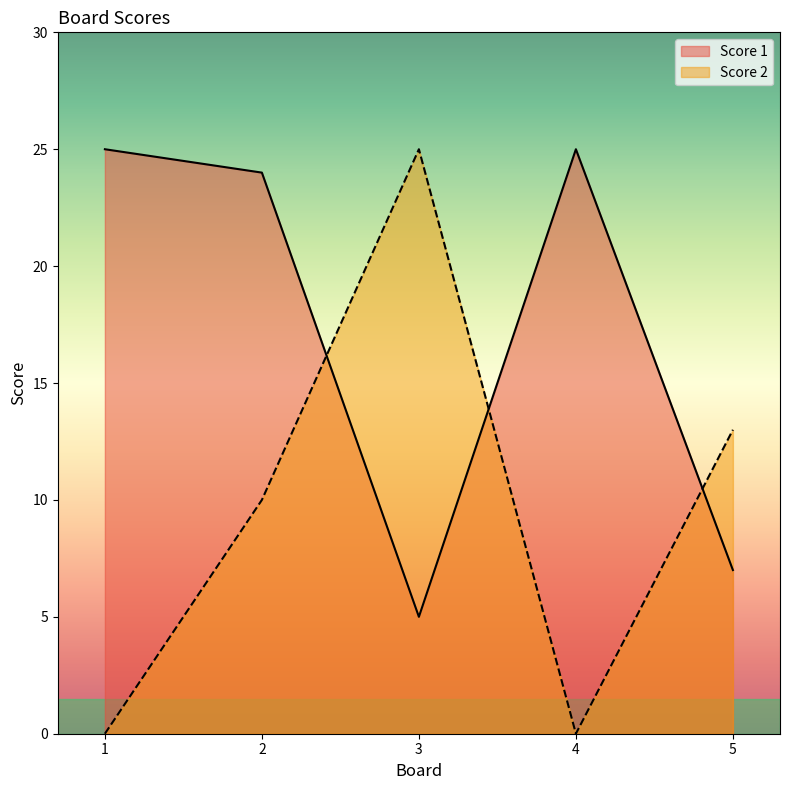

Is it true that Score 1 equals 37 at 2?

False